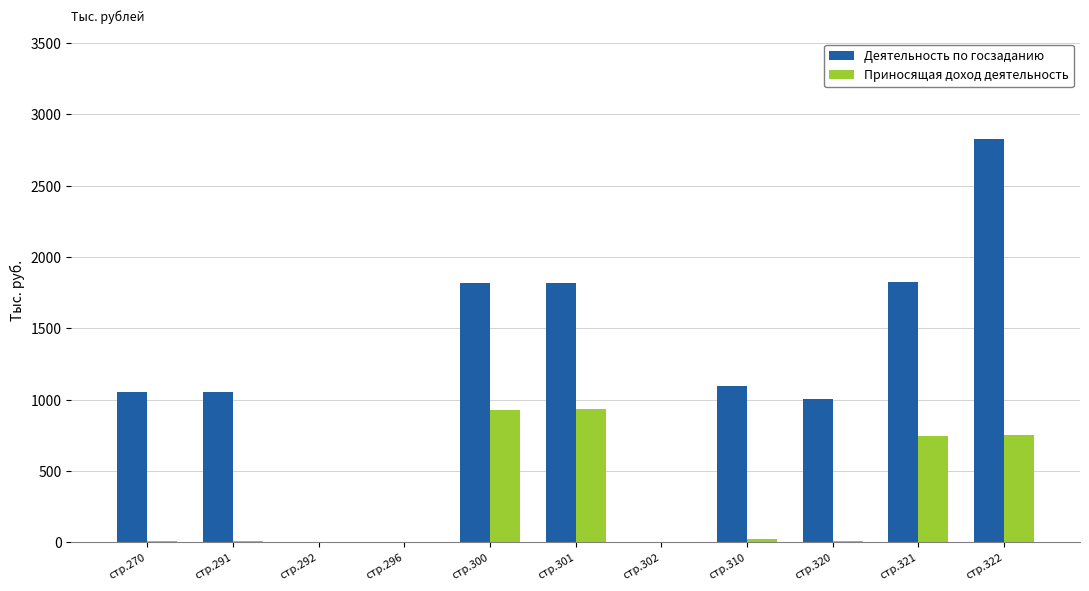

How many series are shown in this chart?

2